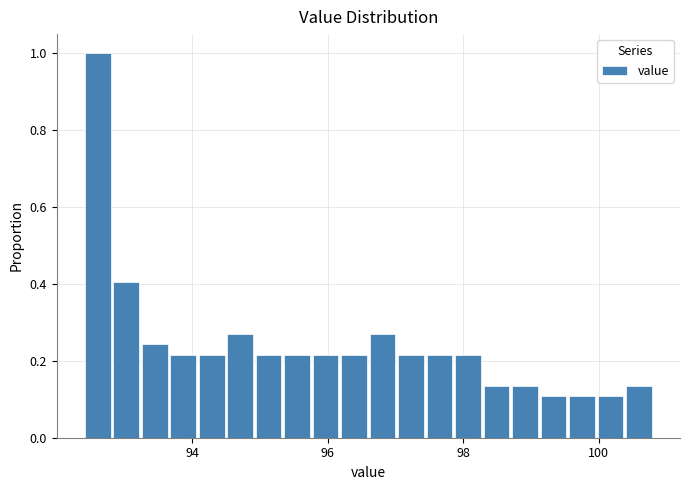

Read against the x-axis, roughly where is the centre of the tallest bar?

92.6